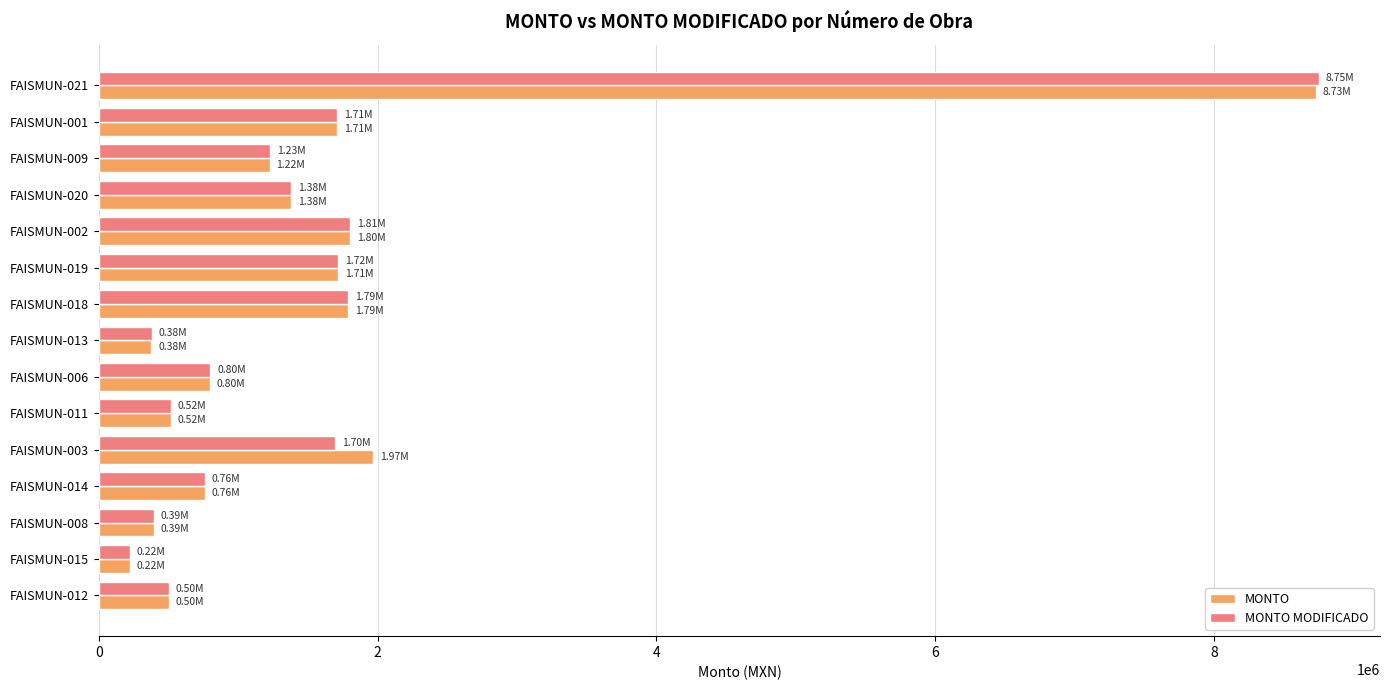

What is the difference between the maximum and minimum values in the MONTO series?

8508971.4